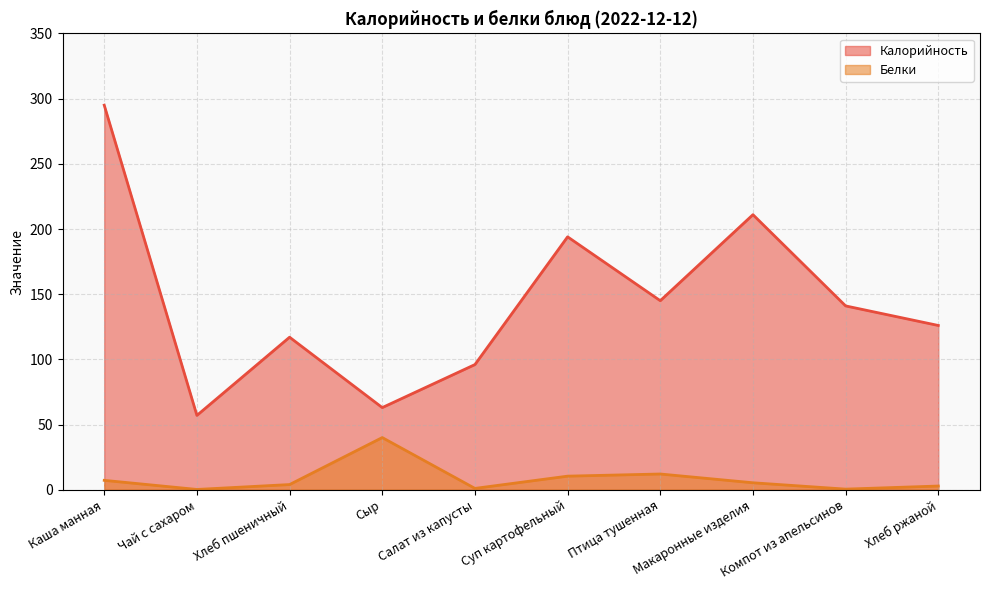

List the series in order of their overall mean, highest first.

Калорийность, Белки